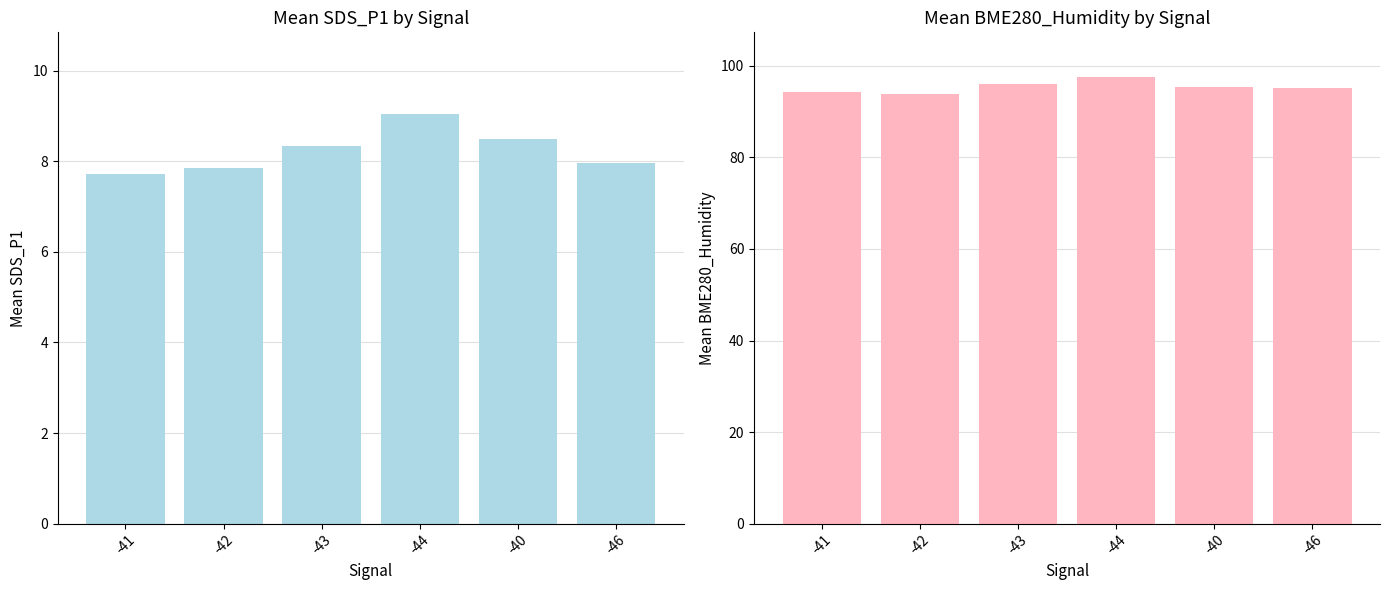

What is the approximate value of Mean SDS_P1 at -41?

7.7